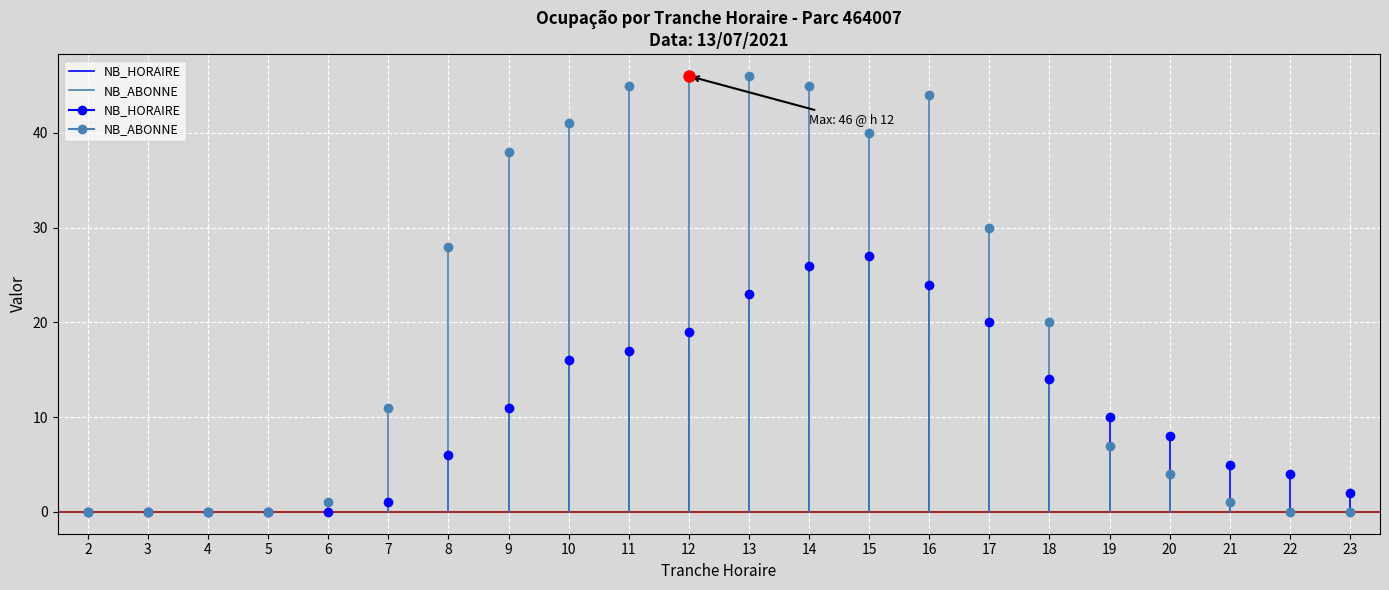

What is the sum of the NB_HORAIRE values at 17 and 16?

44